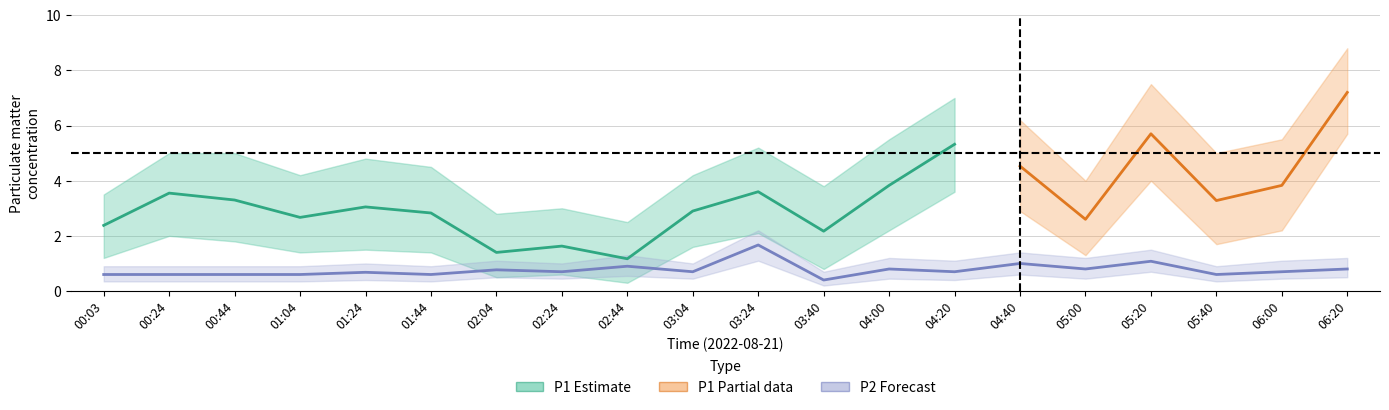

In P1, how many points are higher than both neighbors (excluding endpoints)?

6